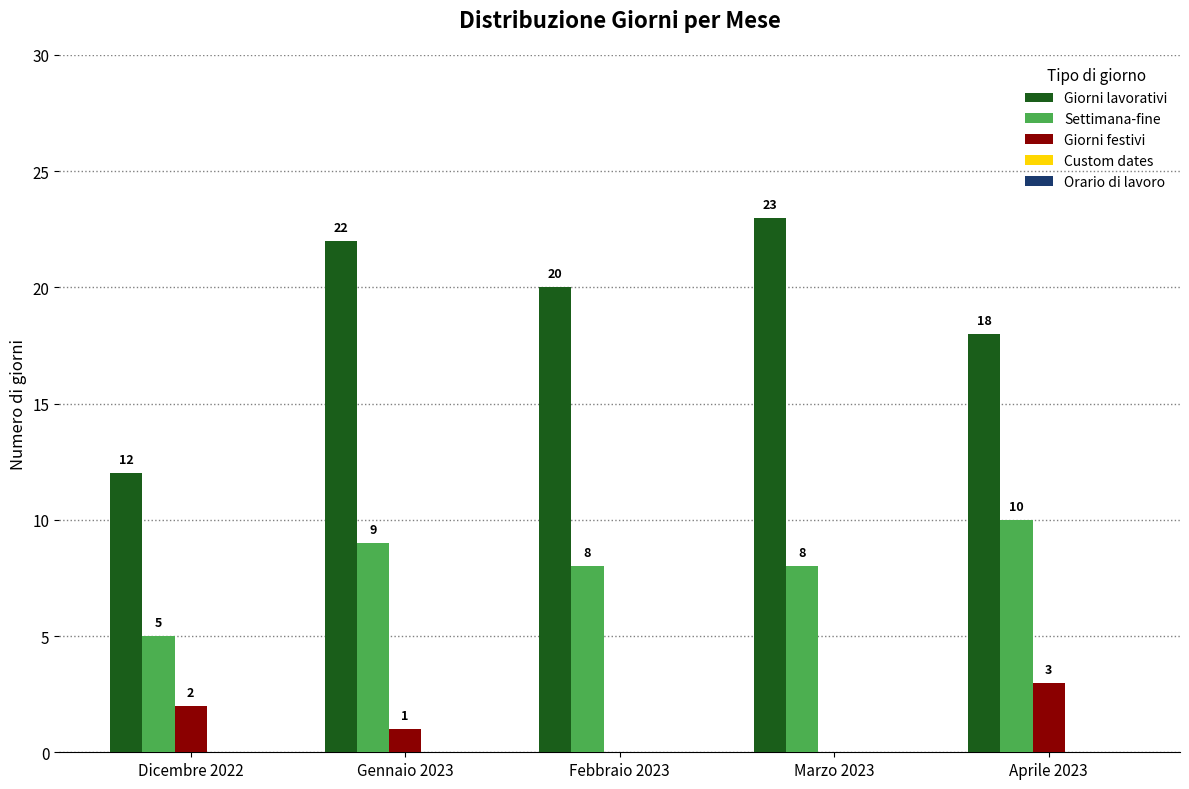

What is the highest value of the Settimana-fine series?

10